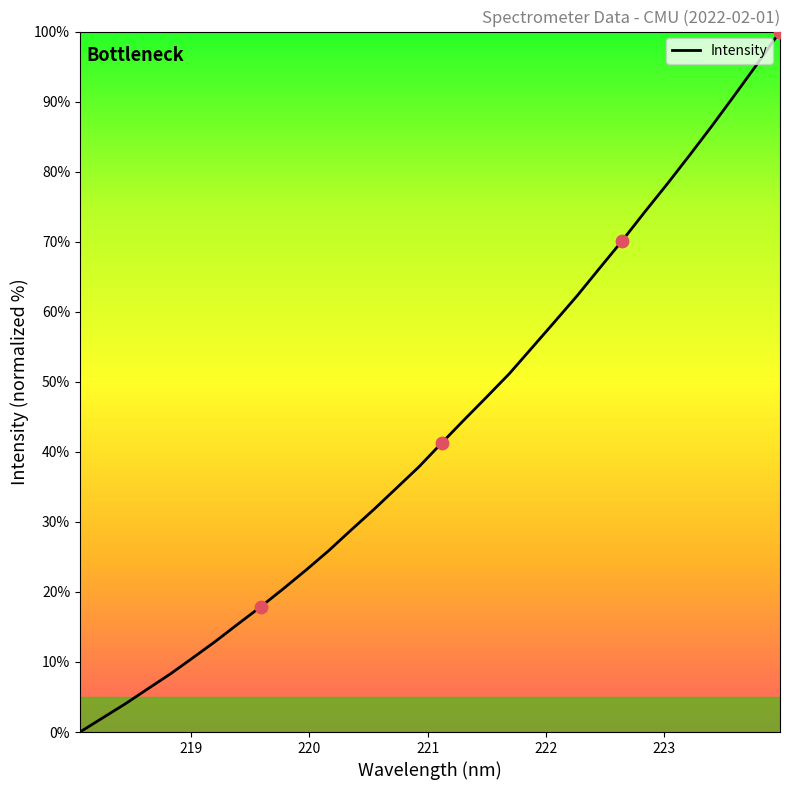

What is the greatest value displayed?

100.0